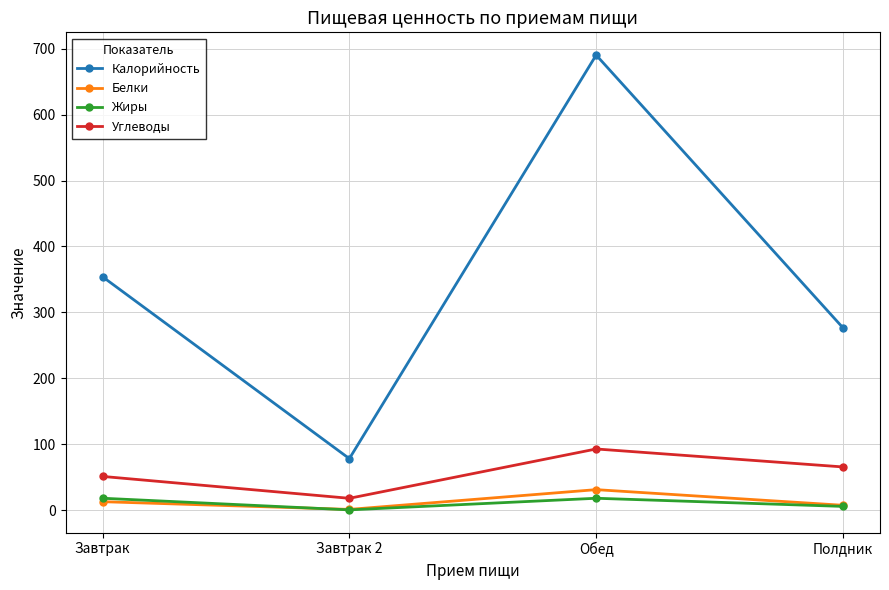

True or false: Калорийность and Углеводы cross at least once.

False